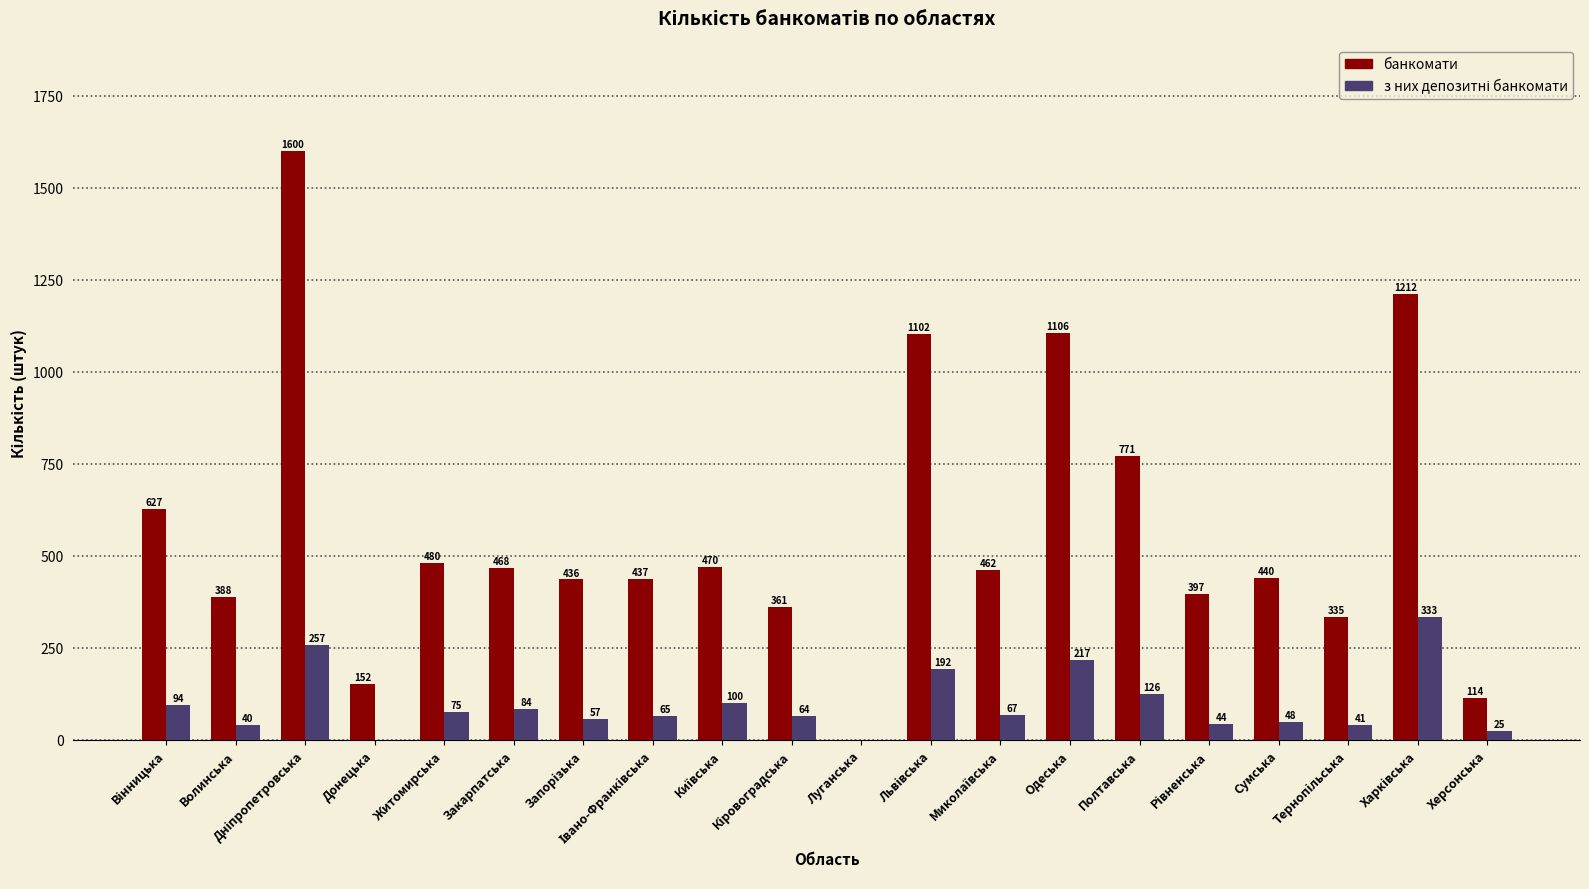

What is the sum of all банкомати values?

11358